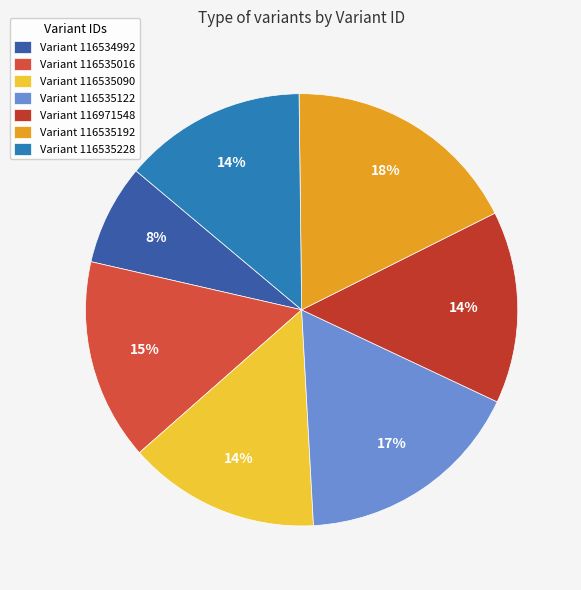

Rank the categories by value from highest to lowest.

116535192, 116535122, 116535016, 116535090, 116971548, 116535228, 116534992